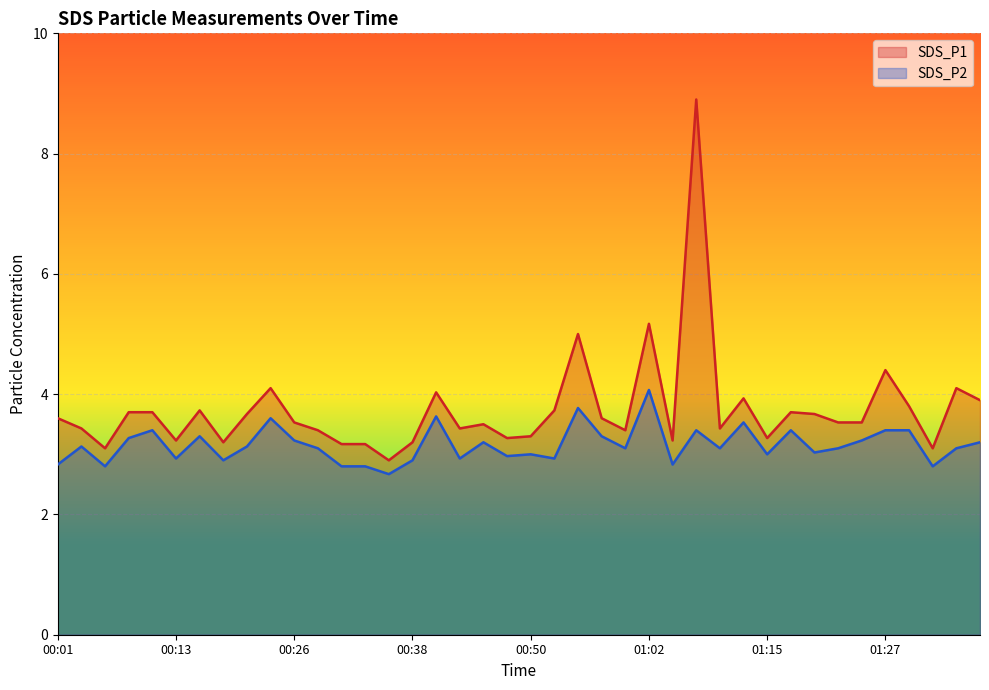

What is the spread (max minus min) of values at 00:57?

0.3